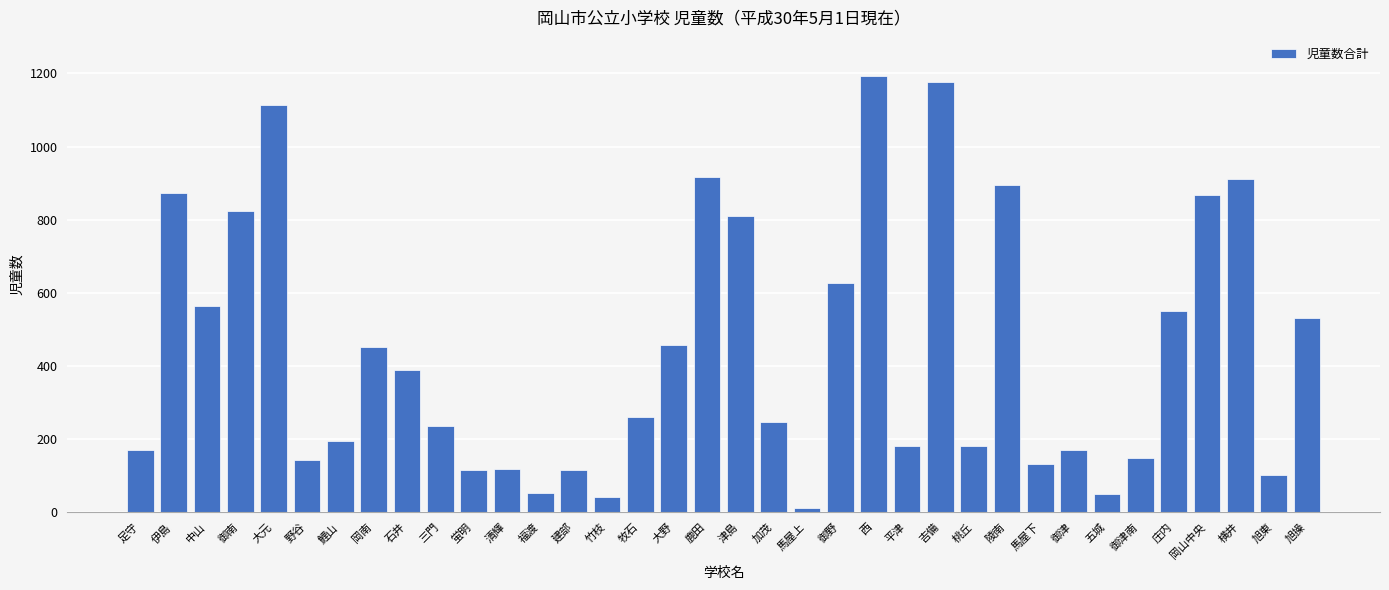

What is the difference between the maximum and second lowest values?

1151